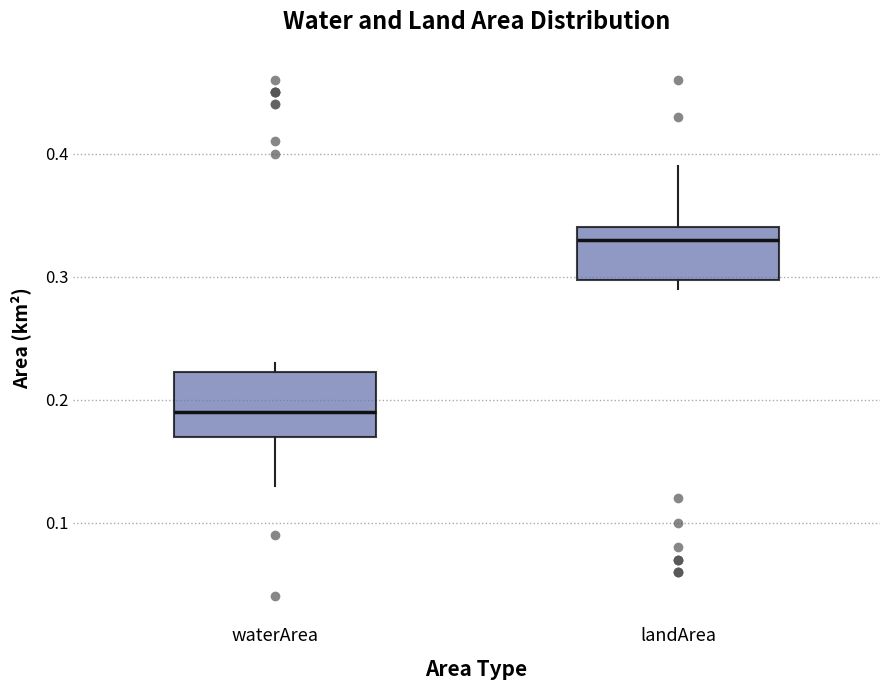

Reading left to right, transcribe this box plot: for each box, give where its median line is, the range the box spans, and where its two whiskers end, as read against the y-axis. The values are not printed on the chart, so give them approximately, as read against the axis.

waterArea: median 0.19, box 0.17 to 0.22, whiskers 0.13 to 0.23
landArea: median 0.33, box 0.30 to 0.34, whiskers 0.29 to 0.39